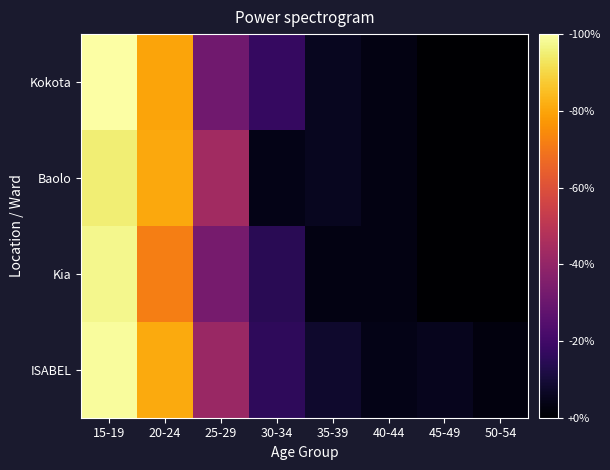

Which label corresponds to the smallest value in the chart?

45-49